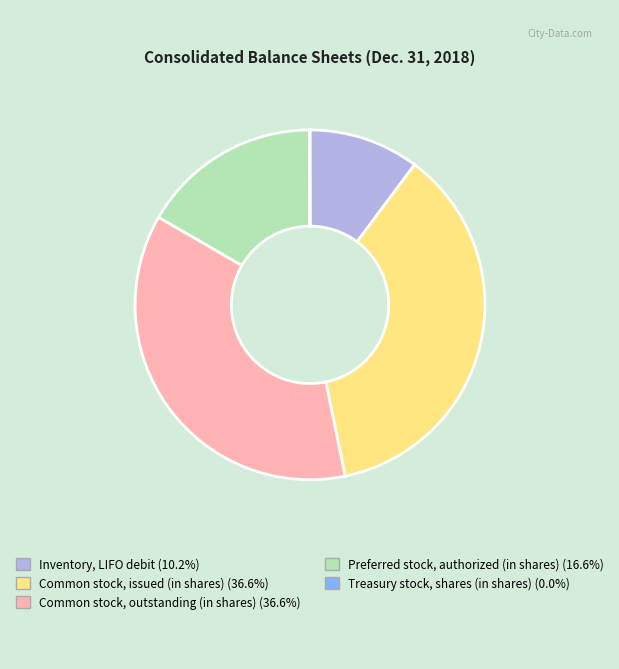

Do Preferred stock, authorized (in shares) and Common stock, issued (in shares) together represent more than half of the pie?

Yes